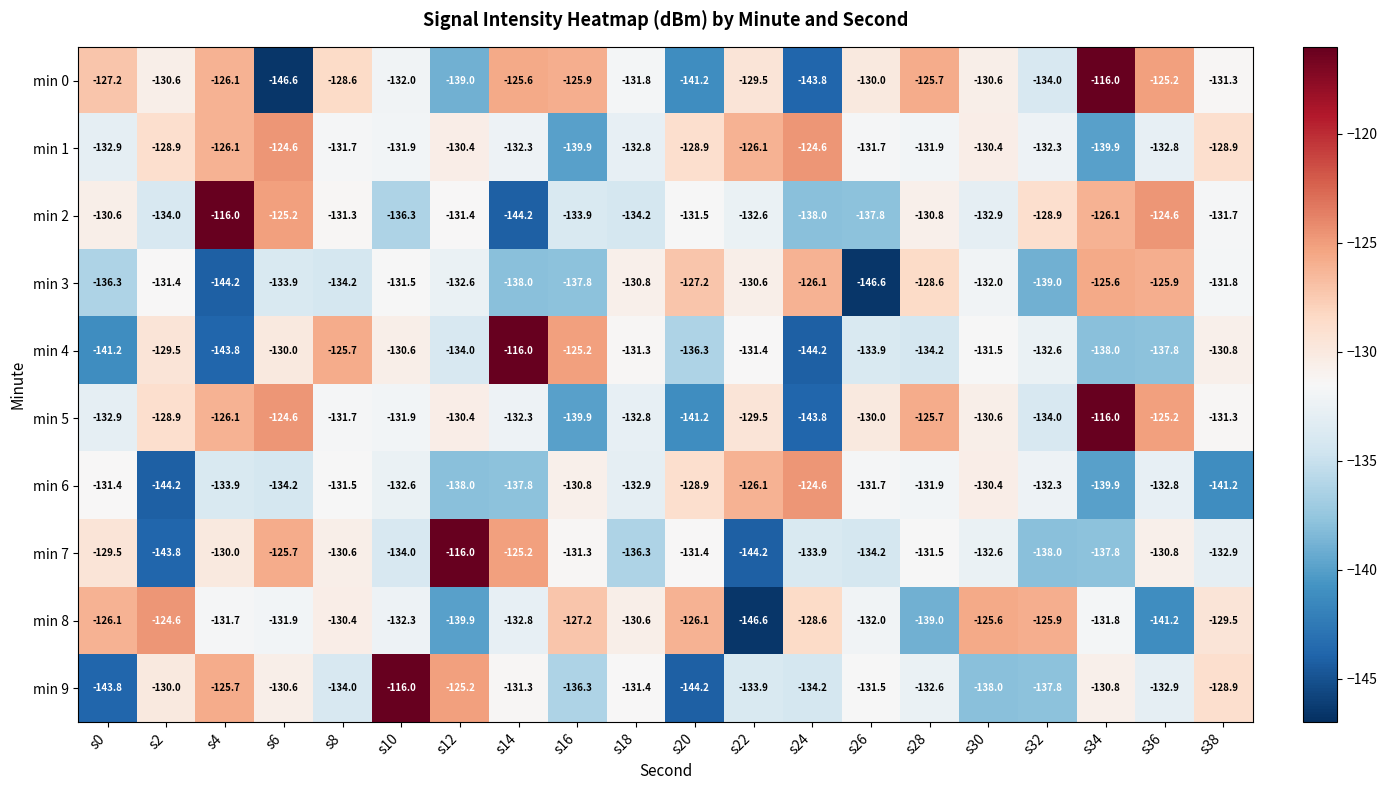

What is the difference between the maximum and second lowest values in the min 9 series?

27.8